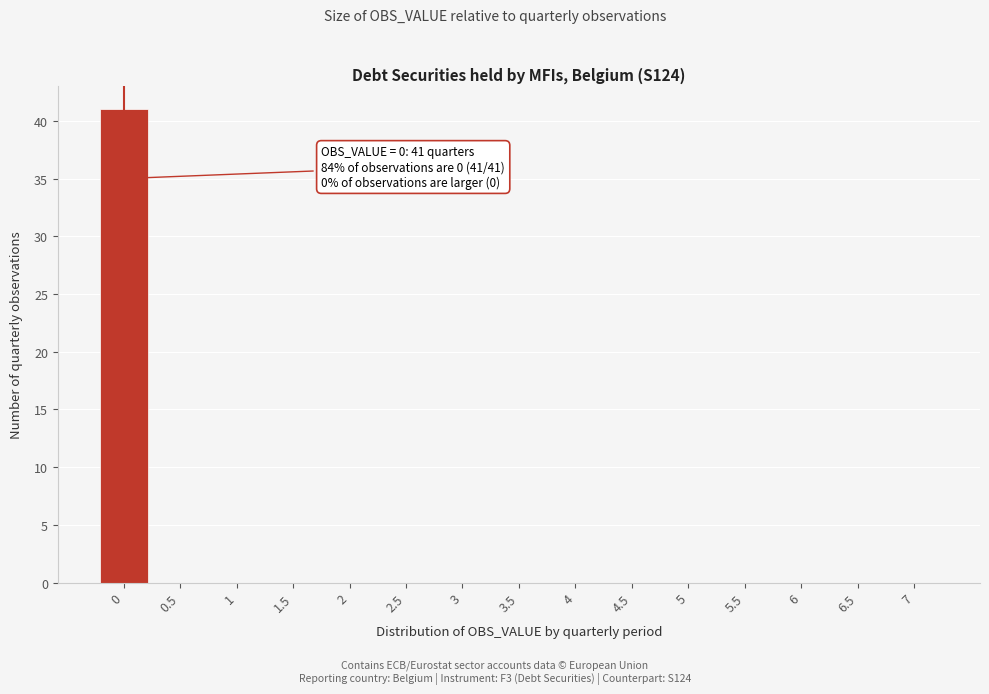

Reading left to right, transcribe all the data shown in this chart.

0=41	0.5=0	1=0	1.5=0	2=0	2.5=0	3=0	3.5=0	4=0	4.5=0	5=0	5.5=0	6=0	6.5=0	7=0